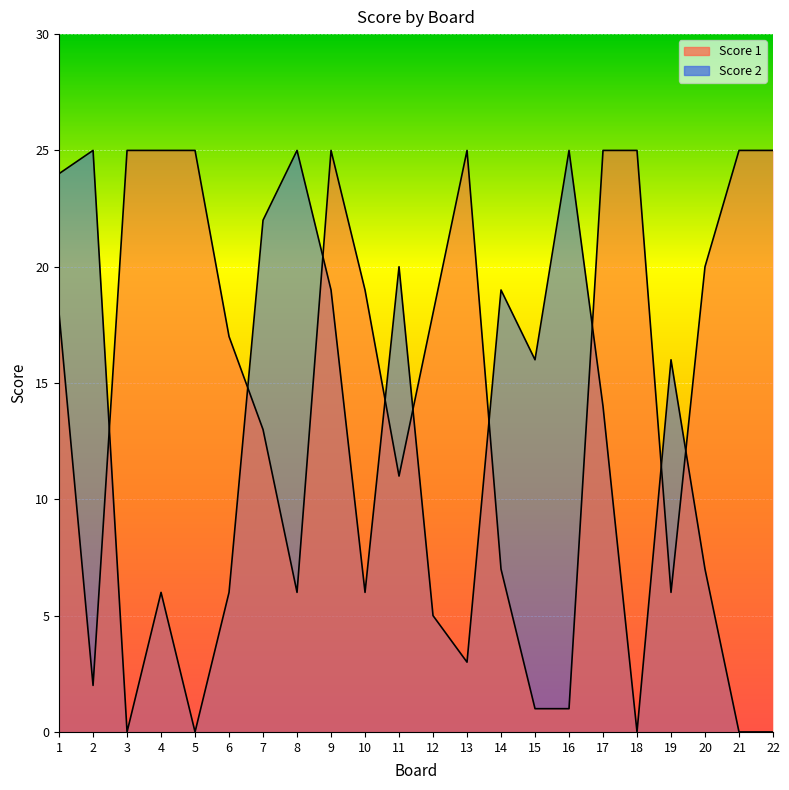

How many data points in Score 1 are above 19?

10